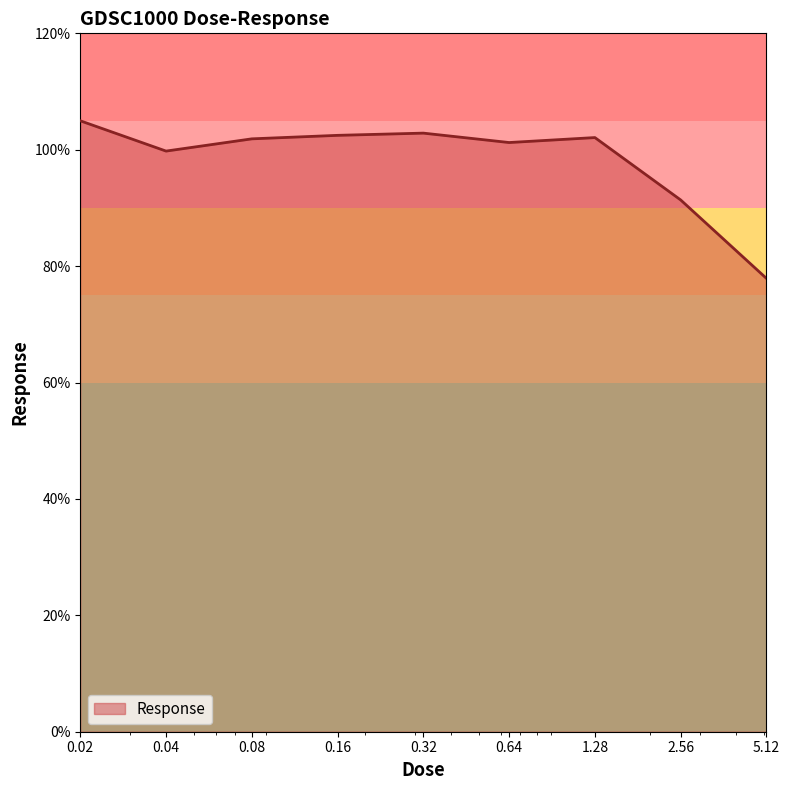

What is the difference between the maximum and minimum values?

27.1